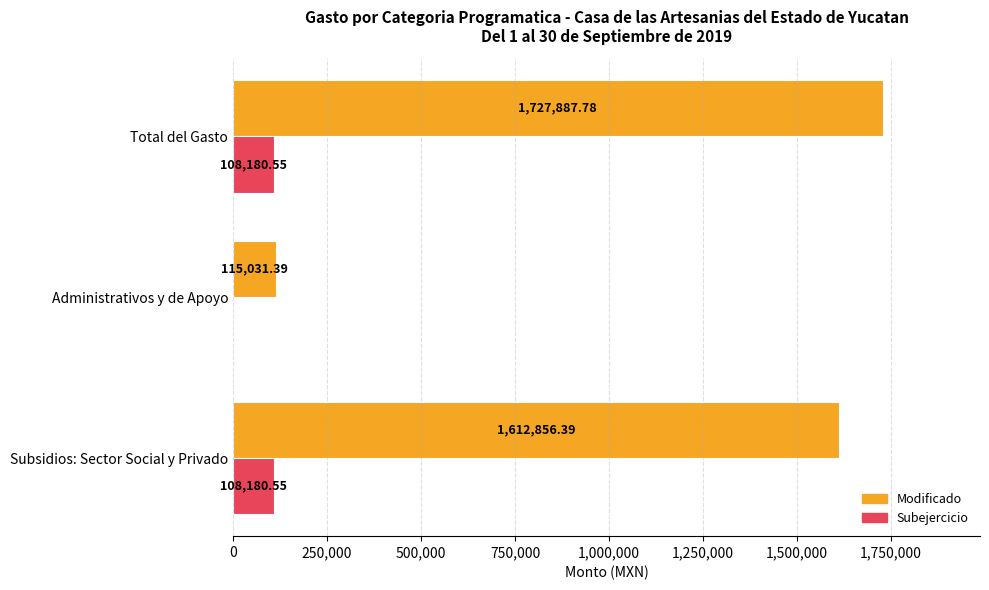

What is the sum of the Subejercicio values at Total del Gasto and Subsidios: Sector Social y Privado?

216361.1